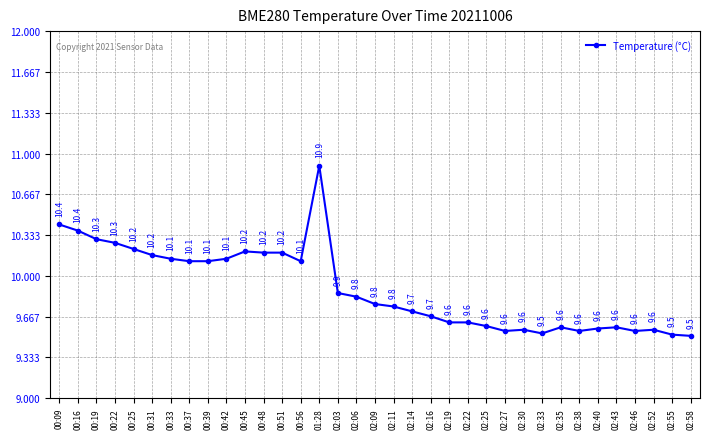

What is the ratio of the value at 00:33 to the value at 02:35?

1.1